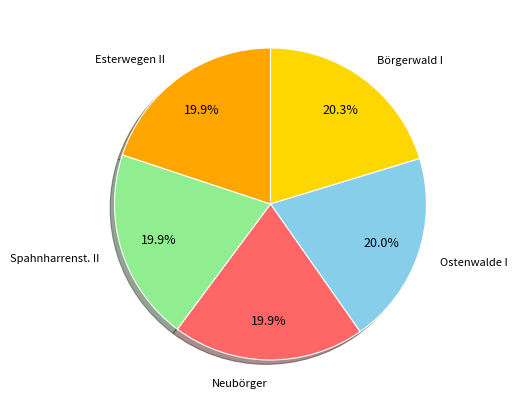

Does any single category account for the majority?

No